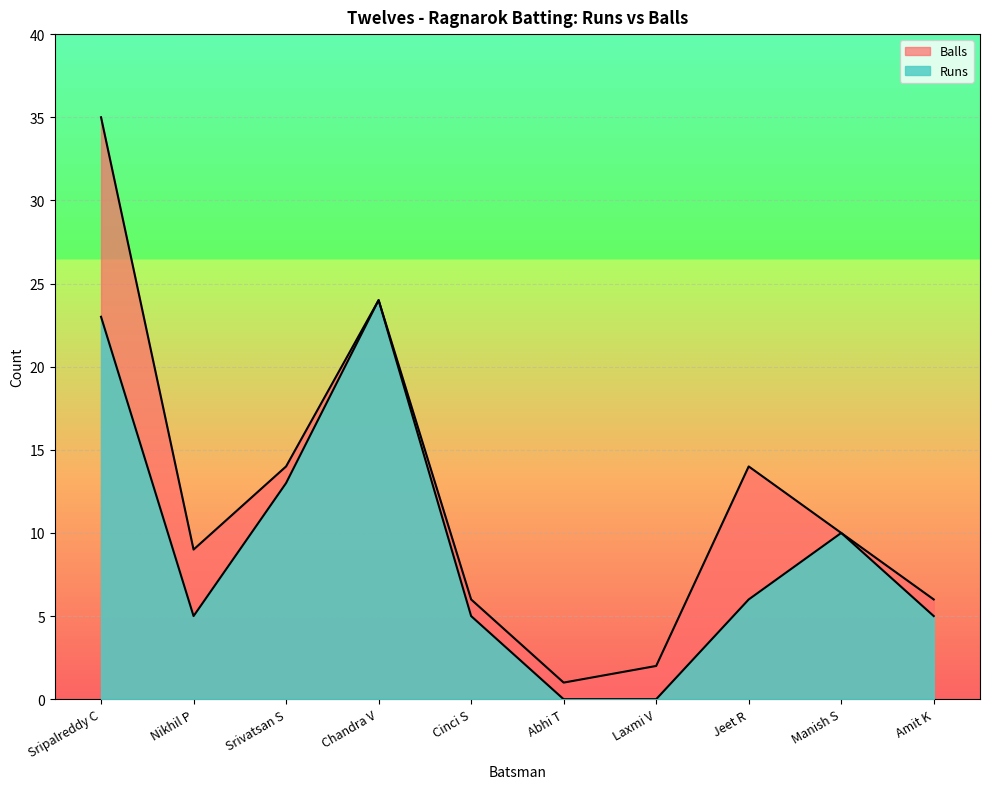

How many data points in Balls are above 10?

4